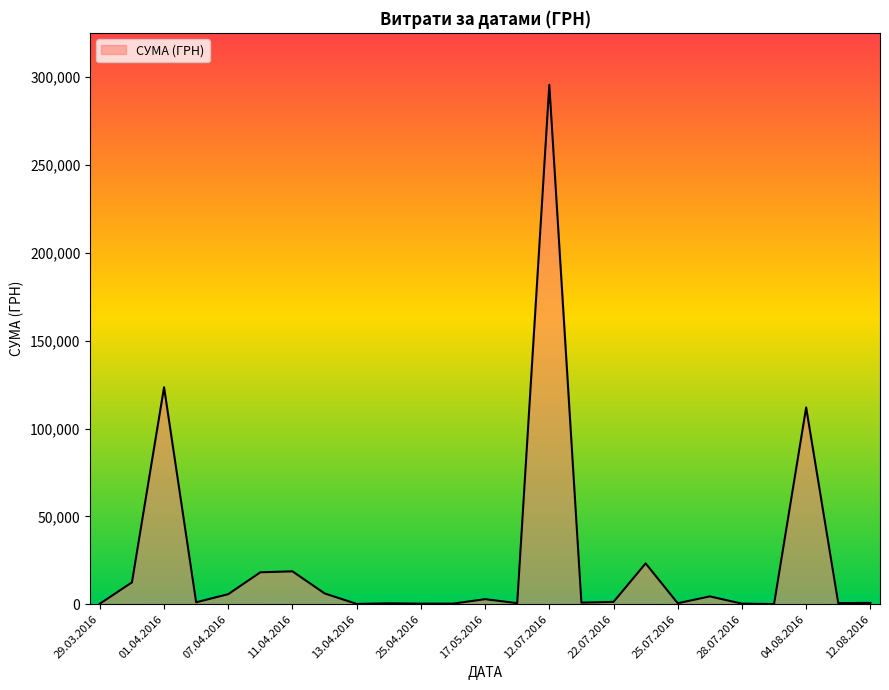

What is the maximum value shown in the chart?

295638.6